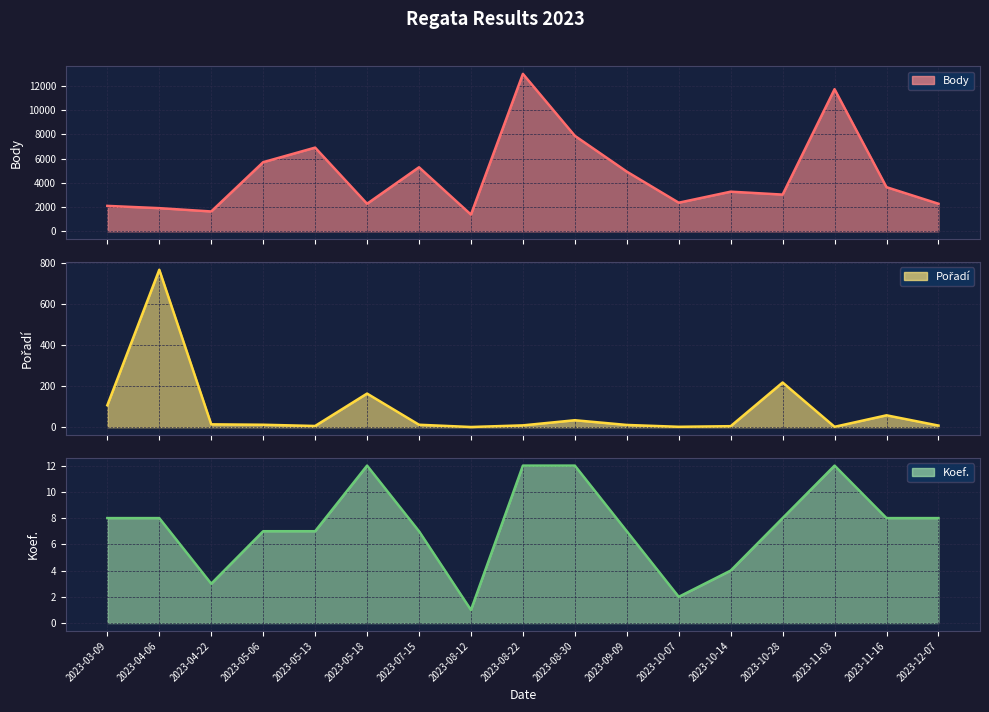

What position from the right is 2023-10-28?

4